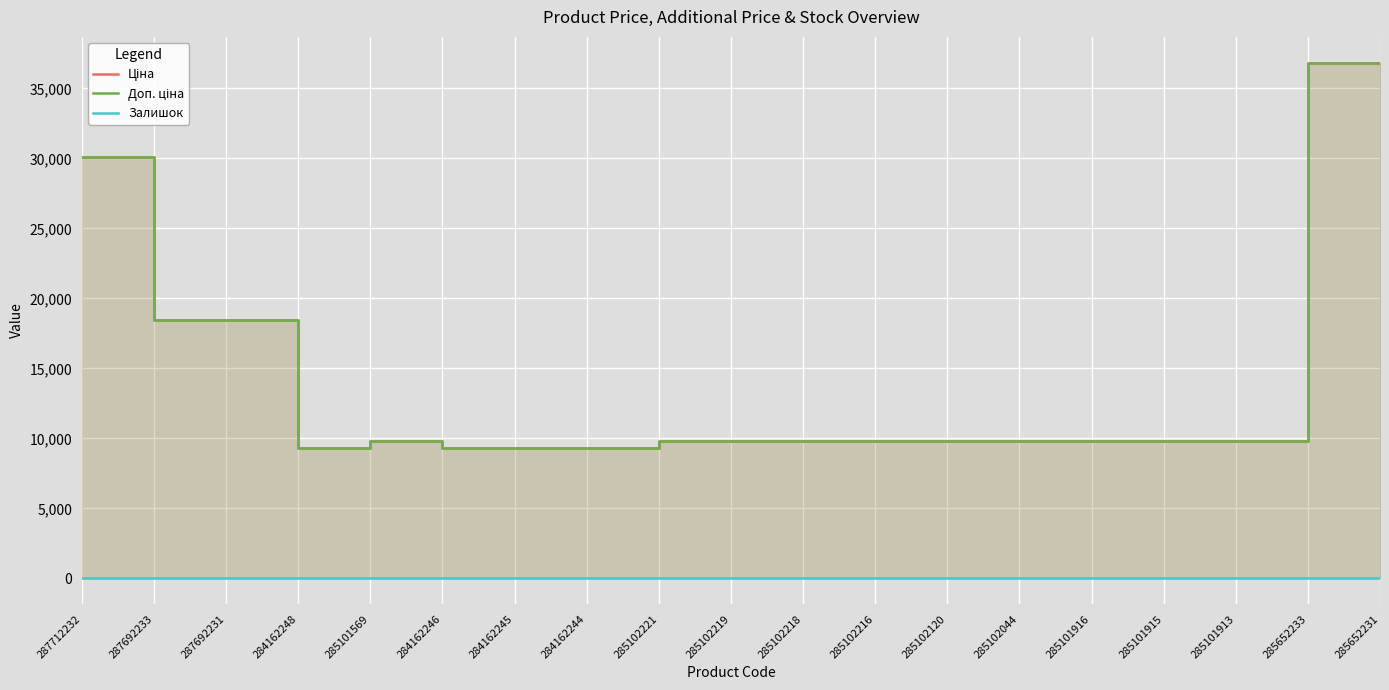

True or false: Ціна and Залишок intersect in this chart.

False